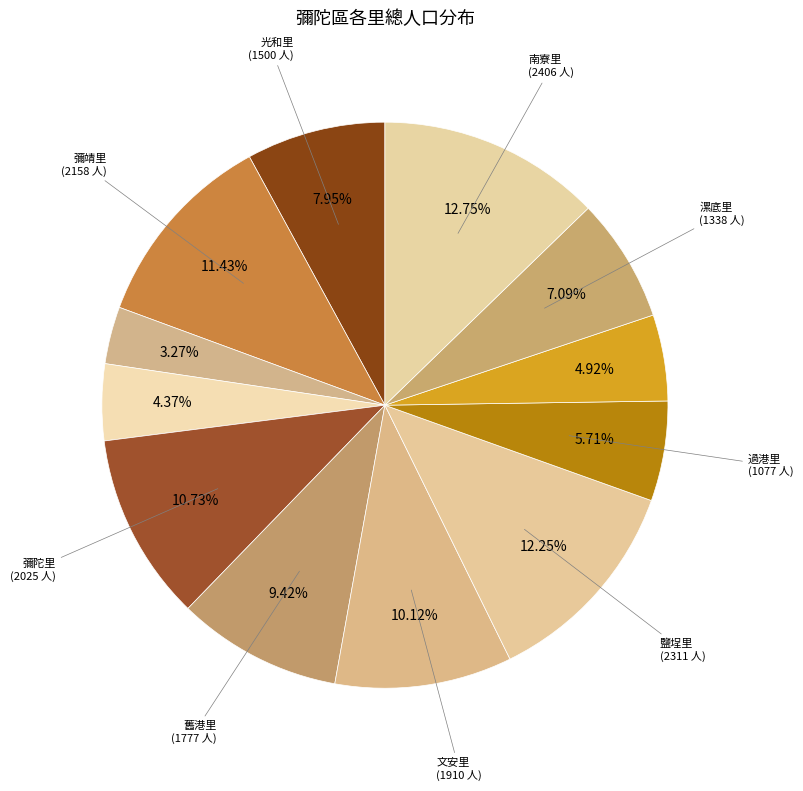

Rank the categories by value from lowest to highest.

彌仁里, 彌壽里, 海尾里, 過港里, 漯底里, 光和里, 舊港里, 文安里, 彌陀里, 彌靖里, 鹽埕里, 南寮里